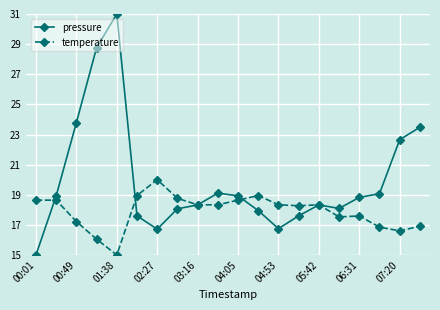

What is the value of the temperature point at the 13th from the left?

18.3